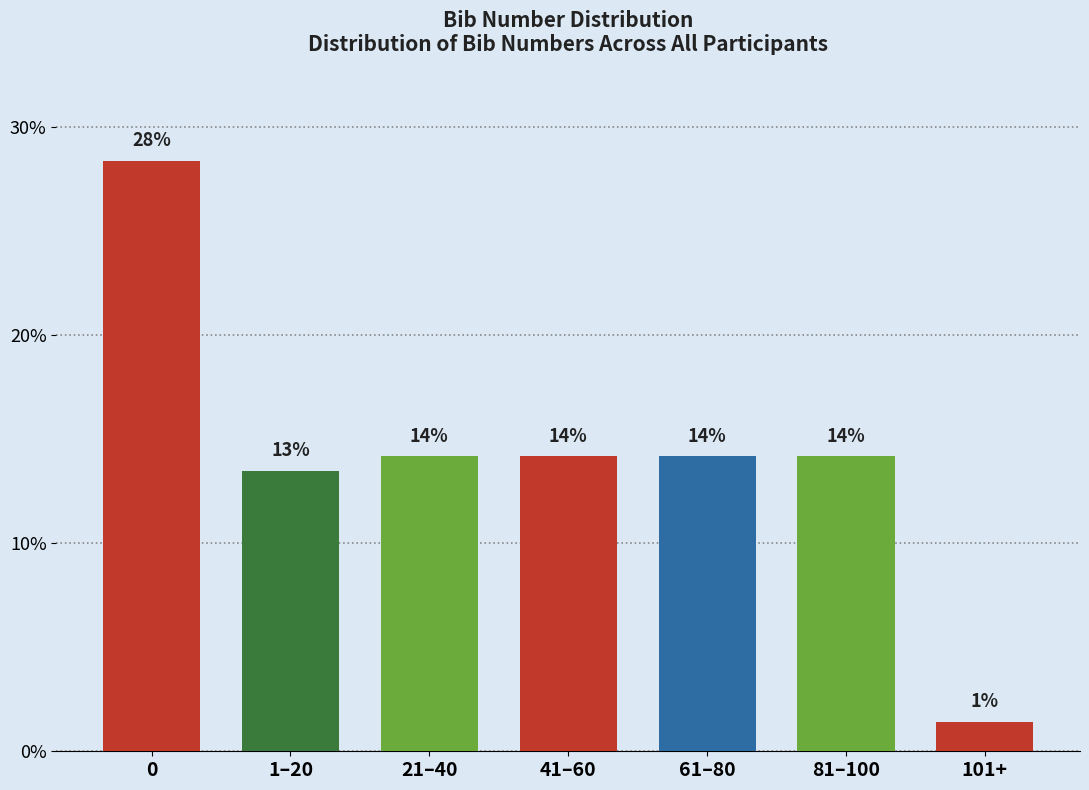

How many bars are there in total?

7